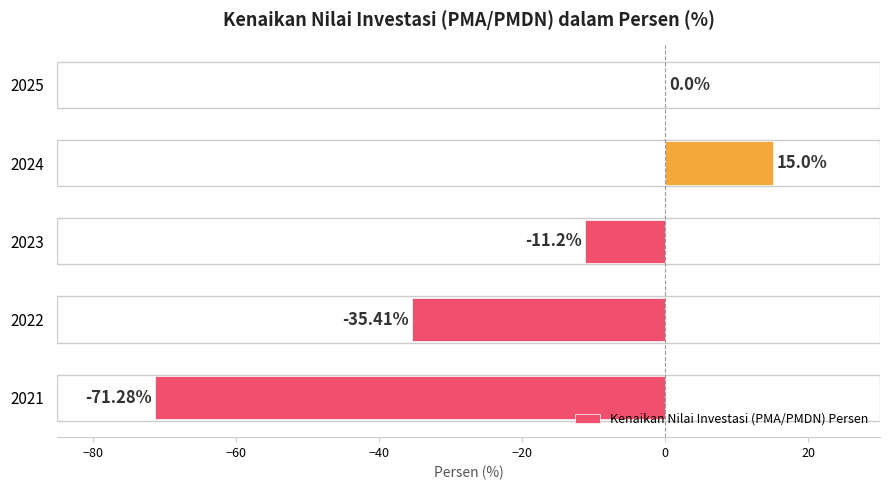

How many categories are shown in the chart?

5